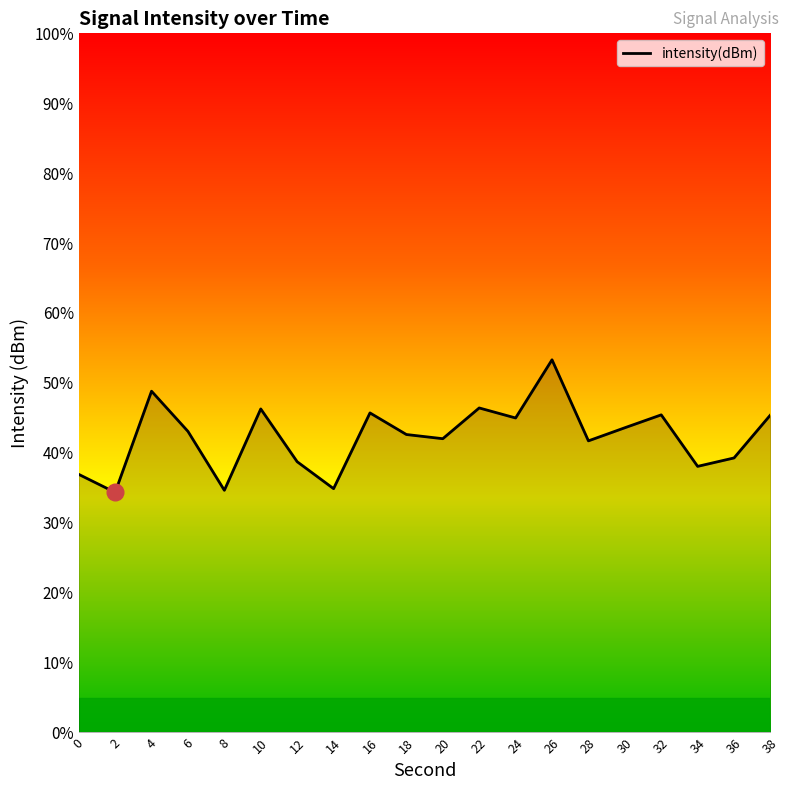

Approximately how many times larger is the value at 20 compared to 18?

1.0